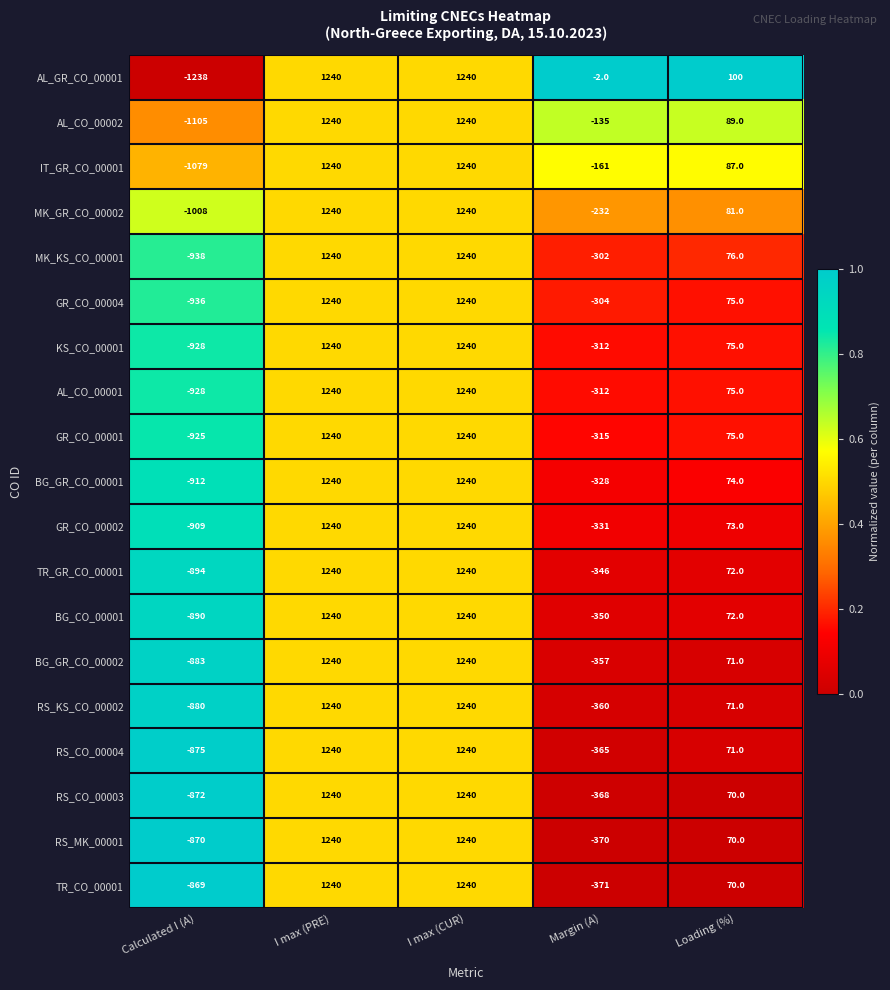

At how many categories does at least one series exceed 0?

3